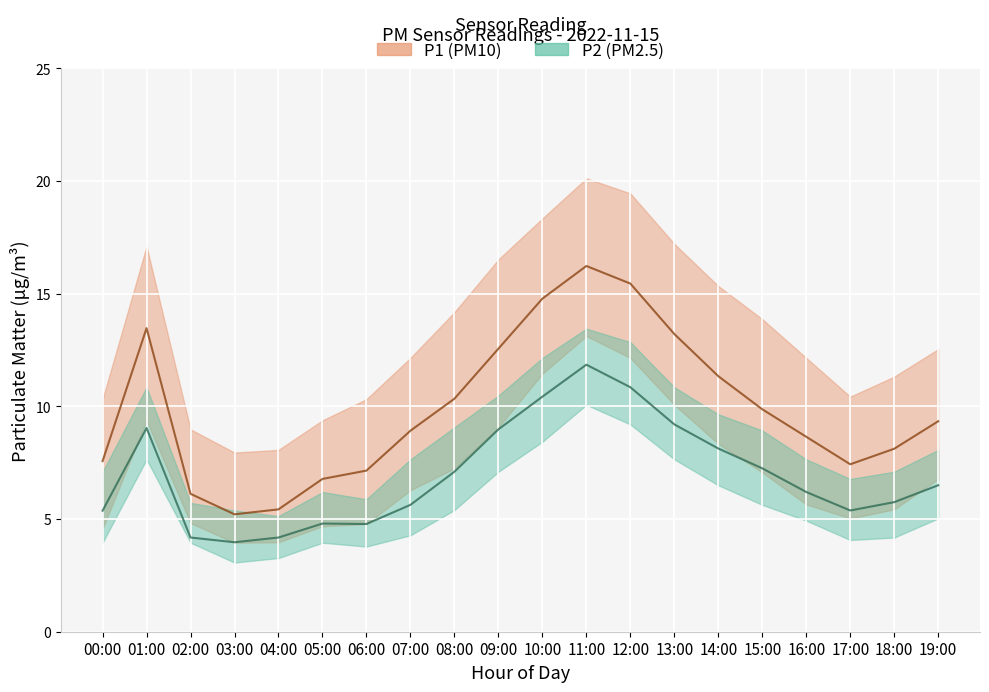

The value of P1_mean at 13:00 is 3.3. True or false?

False